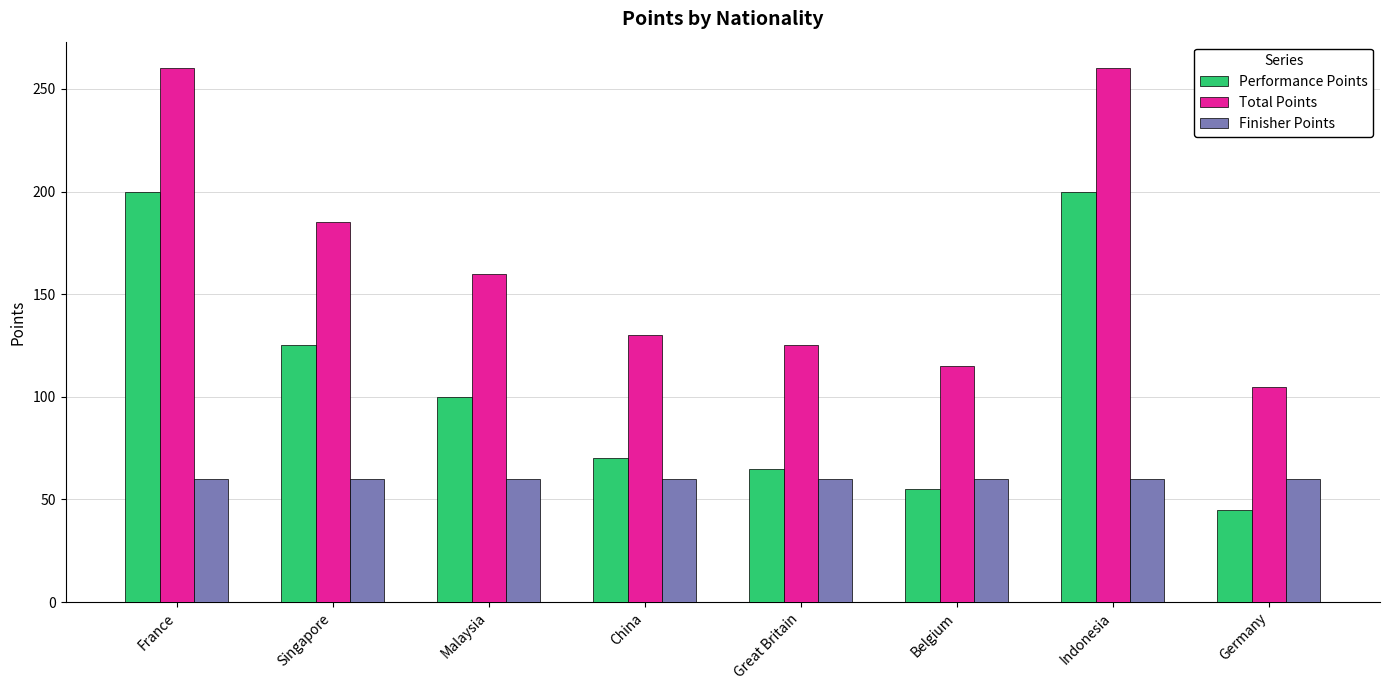

What is the spread (max minus min) of values at France?

200